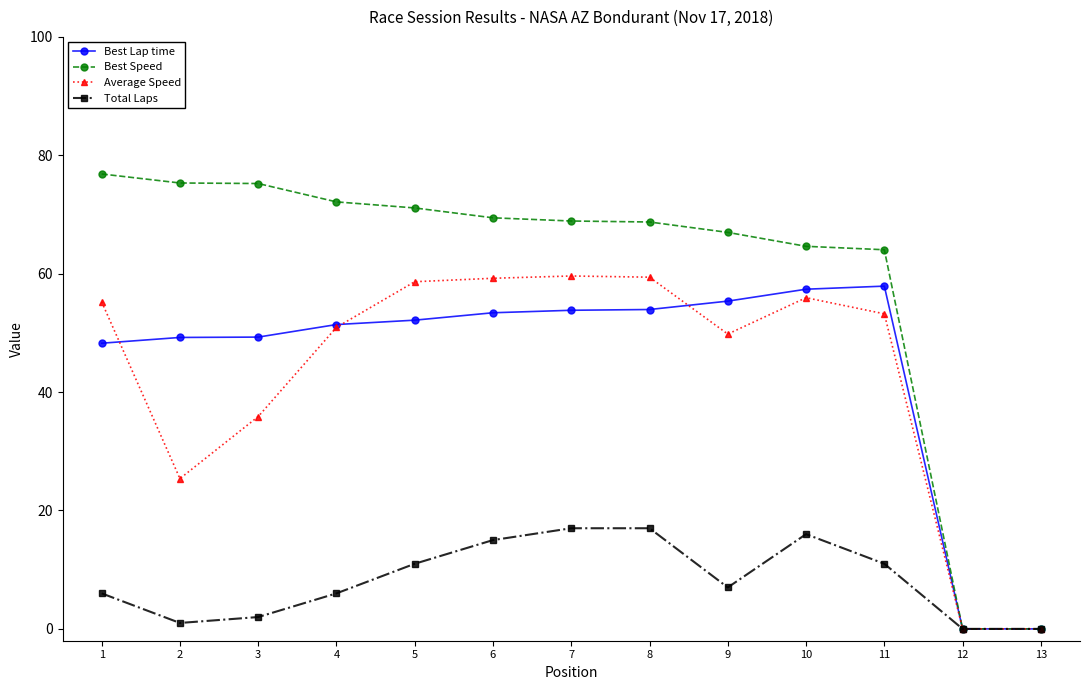

What is the average value of the Best Lap time series?

44.8